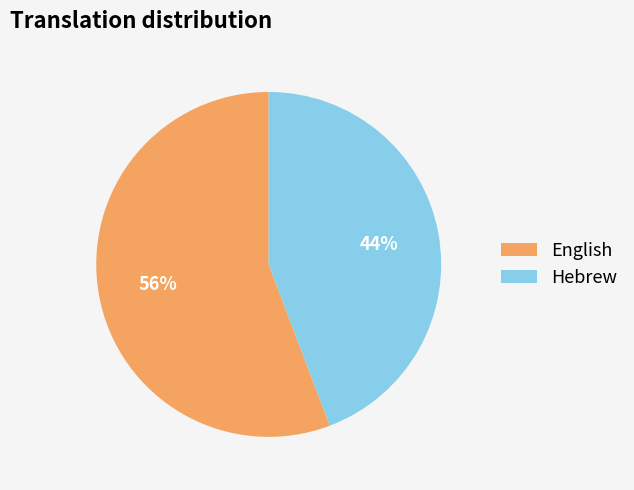

Which slice is the largest?

English